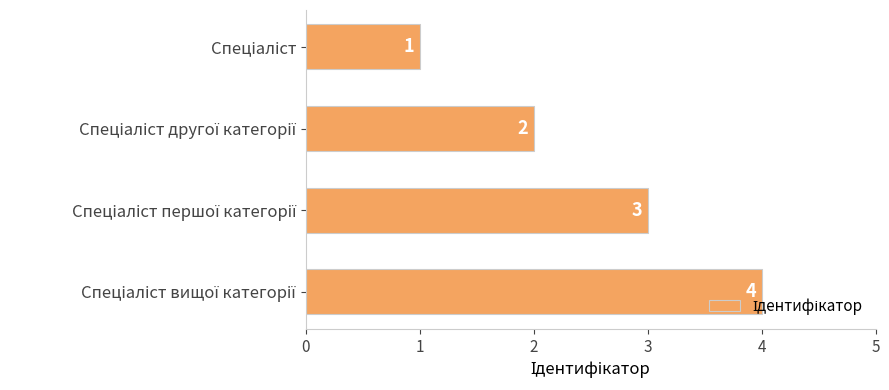

What is the greatest value displayed?

4